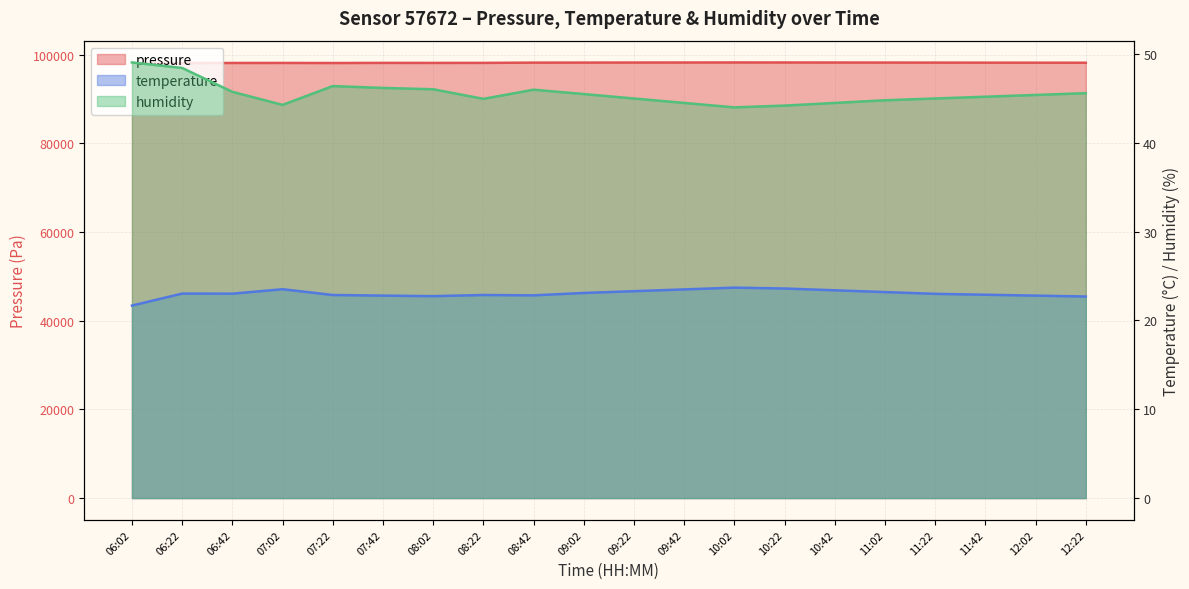

What is the total value across all series at 09:42?

98288.0